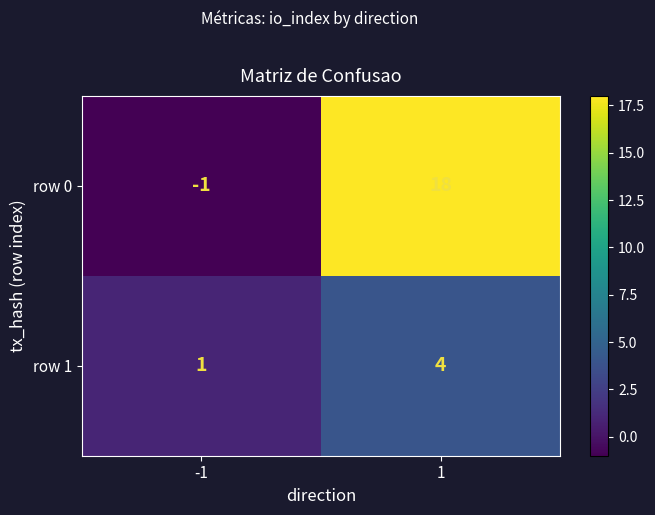

What value does the row 0 series have at 1, to the nearest 5?

20